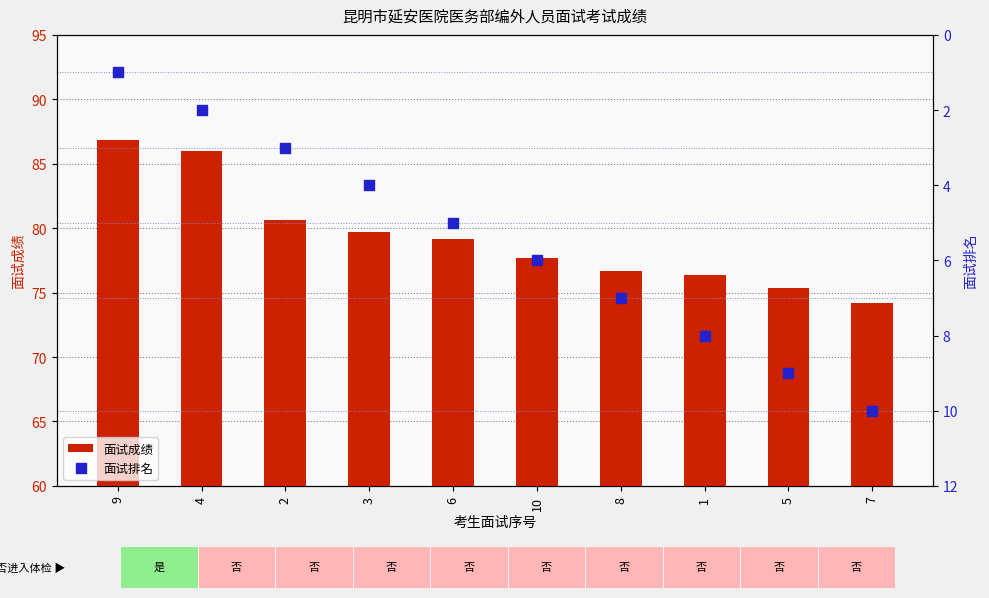

Which series has the widest spread of Y values?

面试成绩